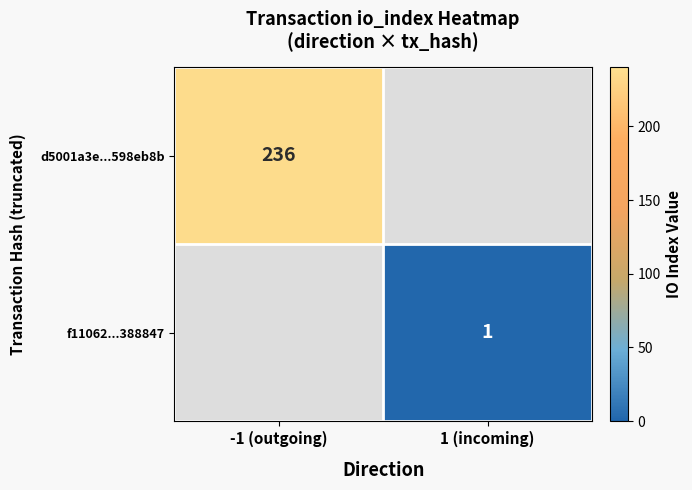

The value of f11062...388847 at 1 (incoming) is 0. True or false?

False